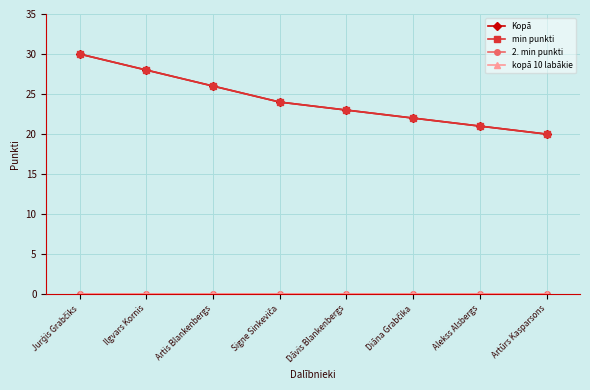

Does the chart have visible grid lines?

Yes